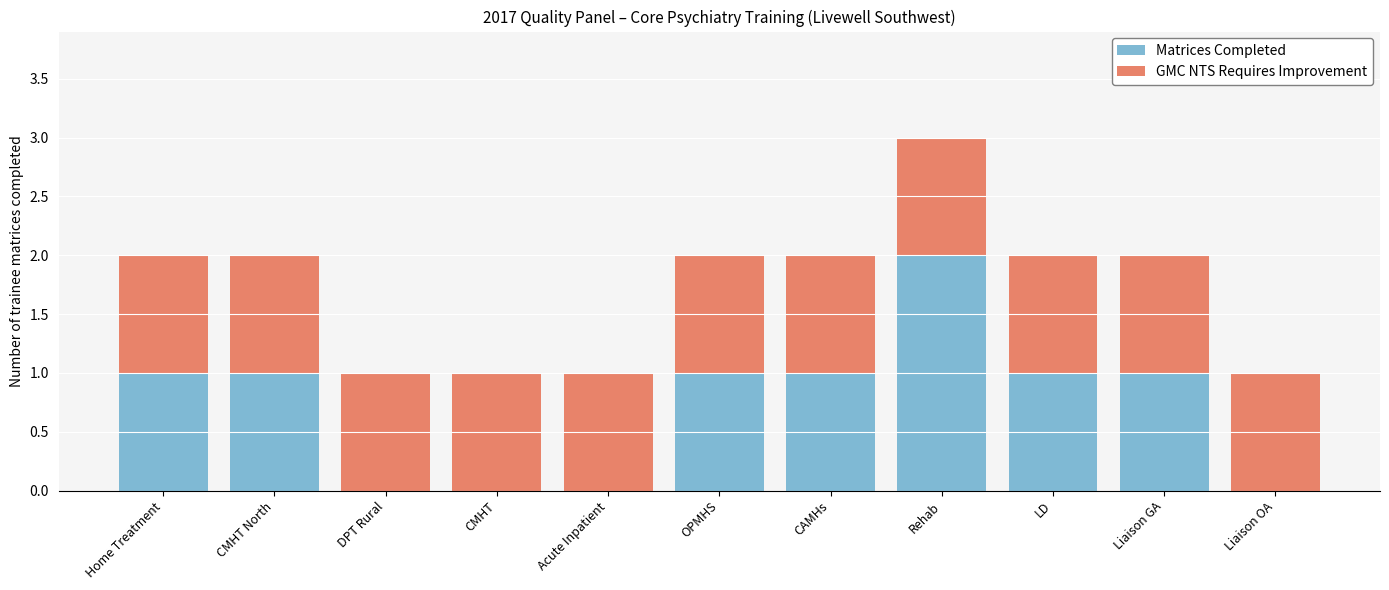

What is the sum of all Matrices Completed values?

8